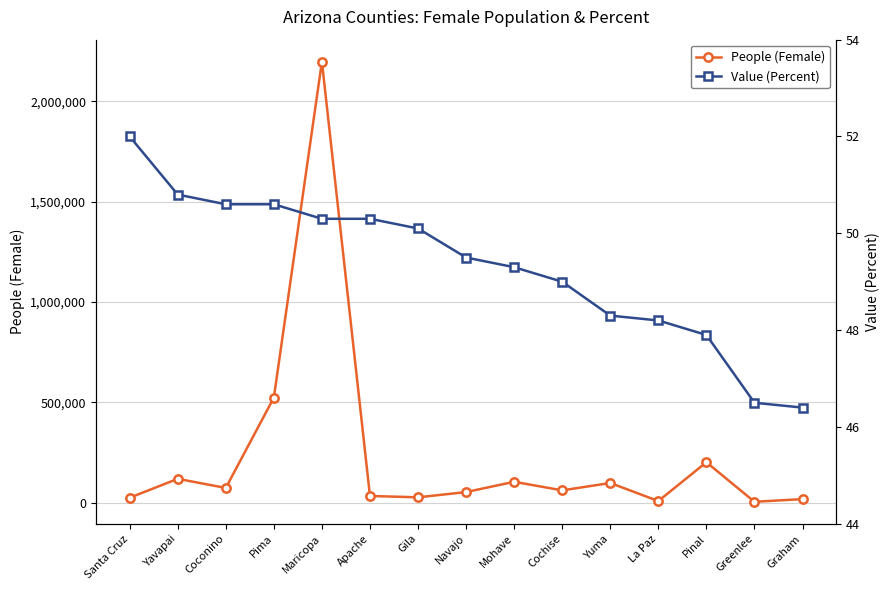

What is the label of the 15th point from the left?

Graham